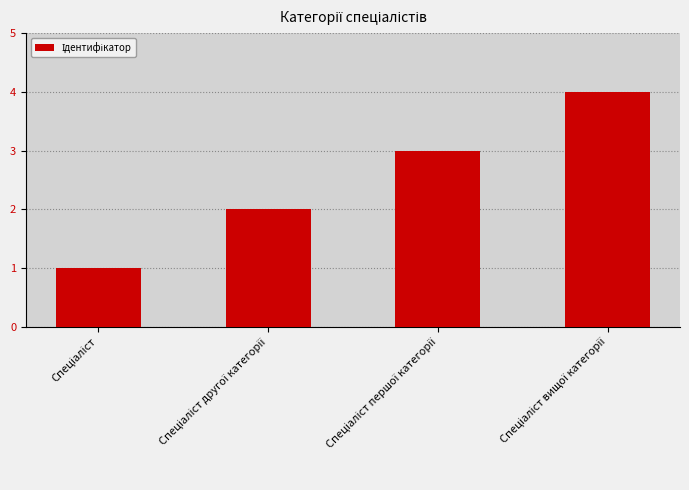

What is the maximum value shown in the chart?

4